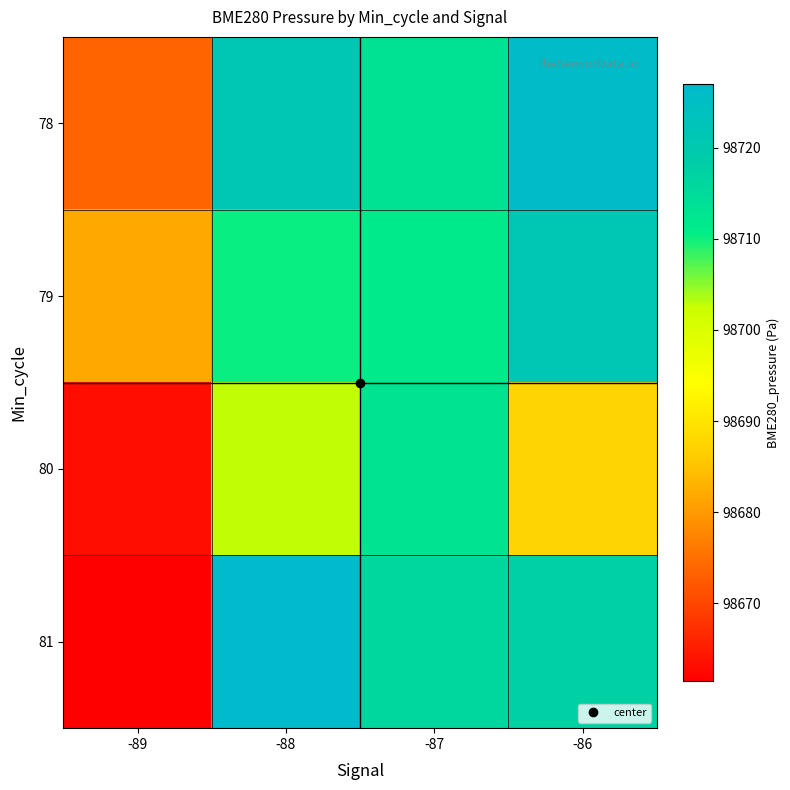

Which category has the lowest value across all series?

-89